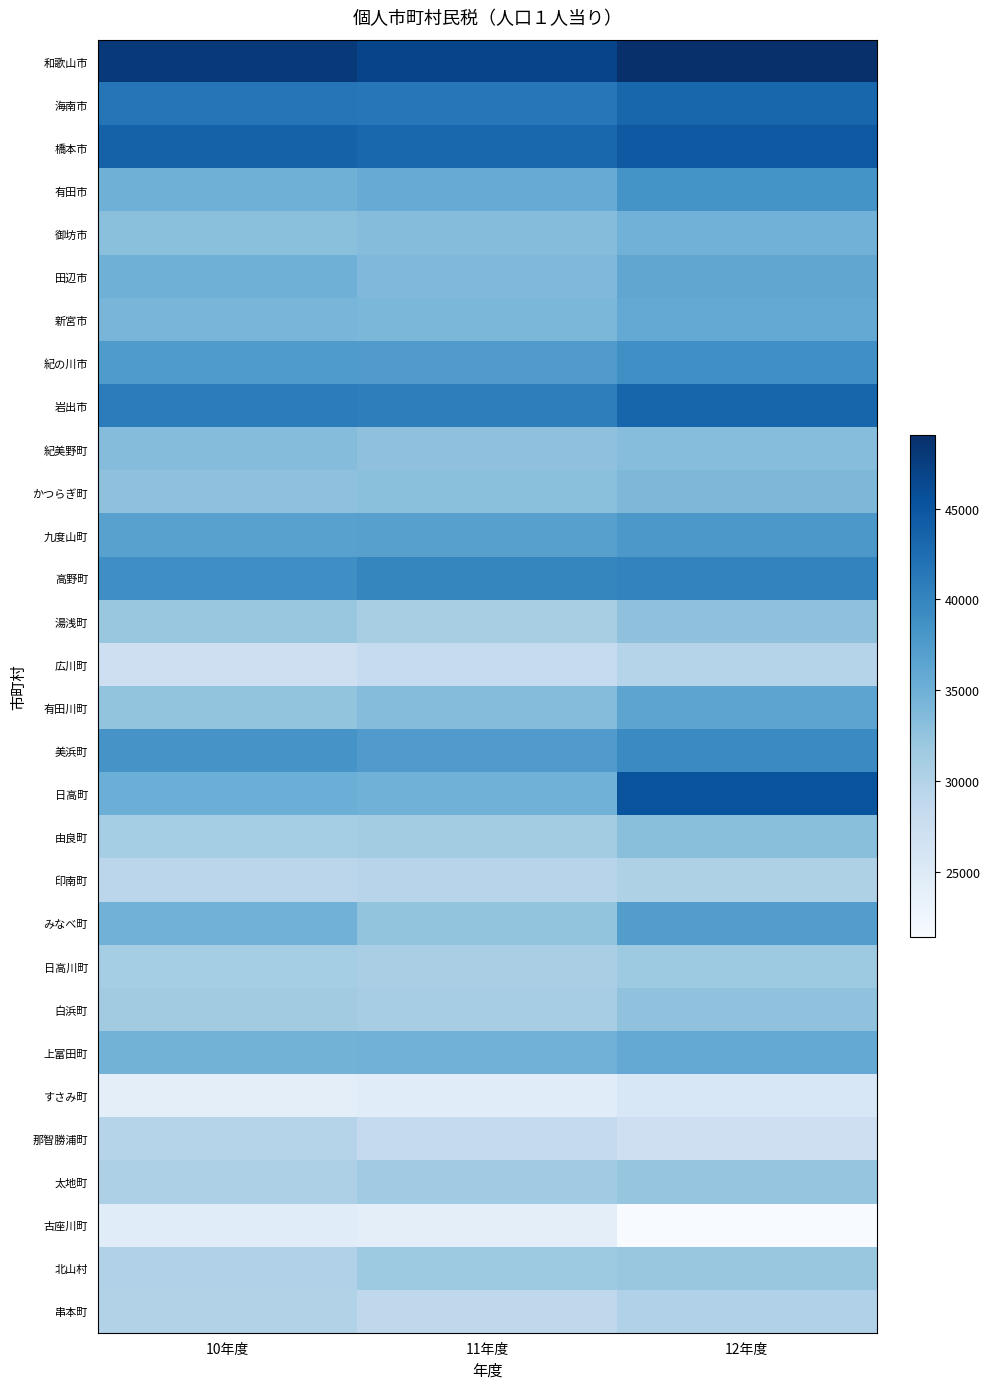

Which series has the widest spread of values?

日高町